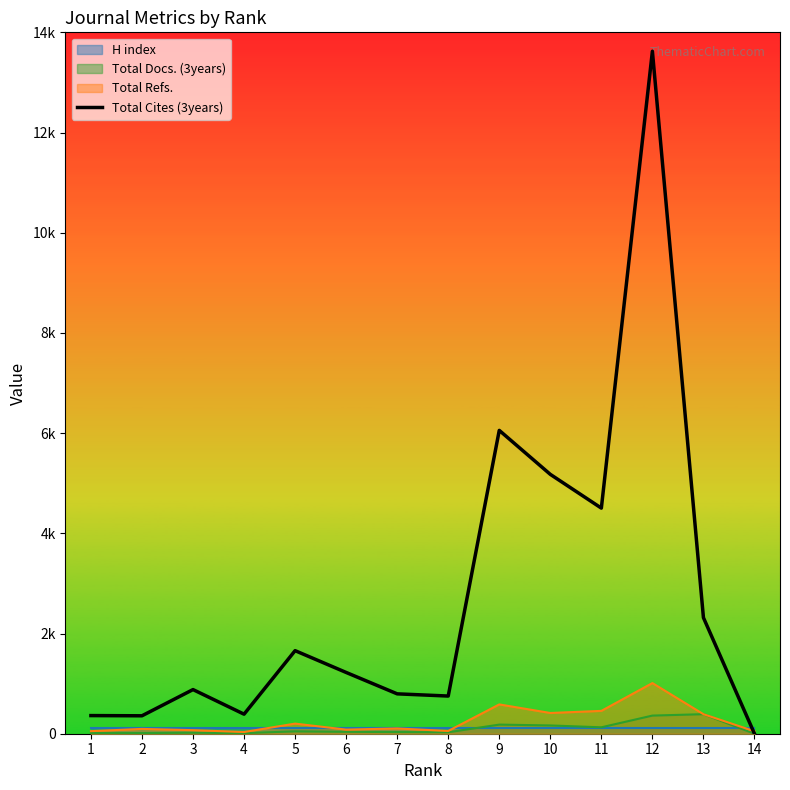

What is the sum of the values at 4 and 10?

5567